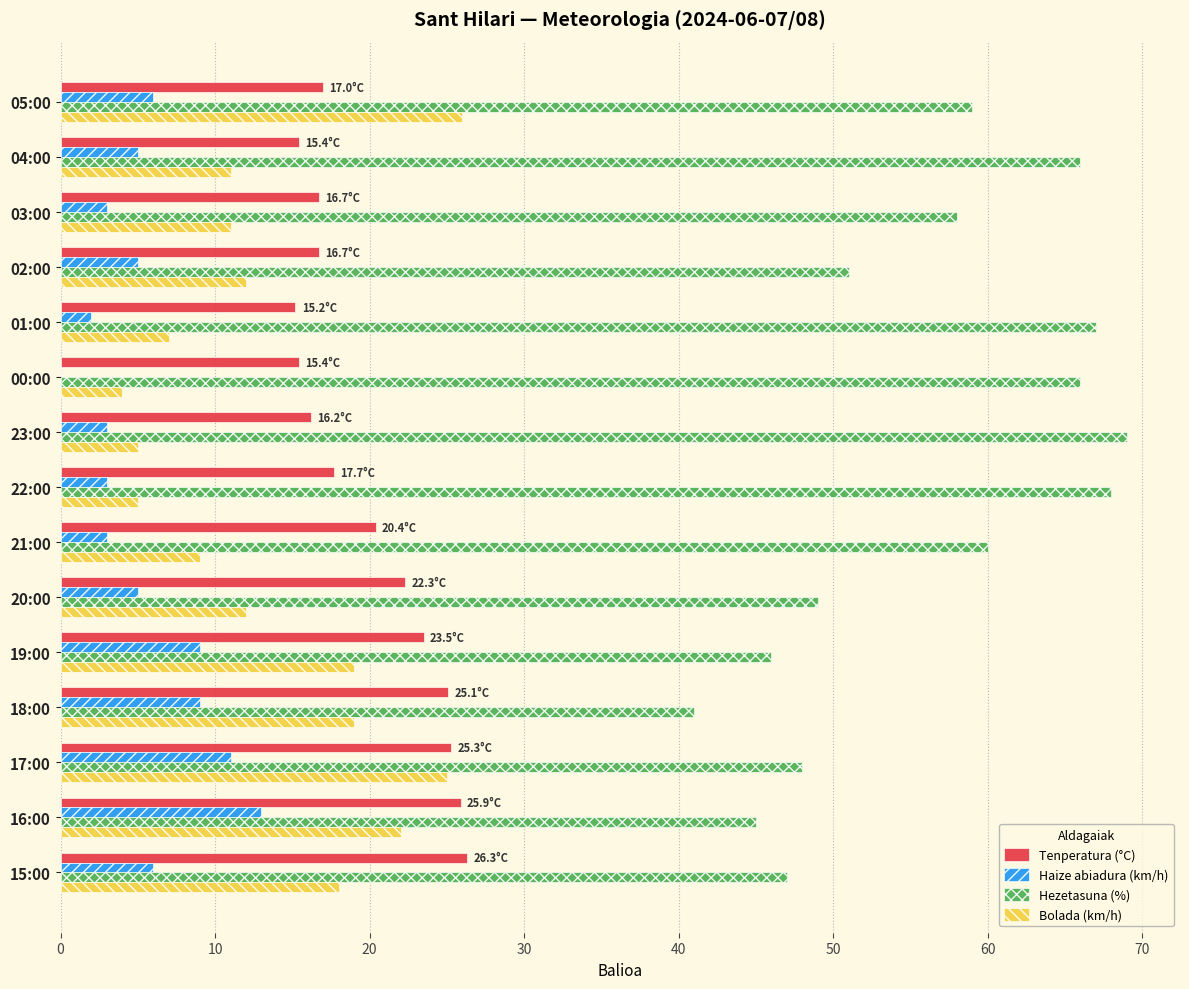

Between 22:00 and 18:00, which series saw the biggest shift?

Hezetasuna (%)